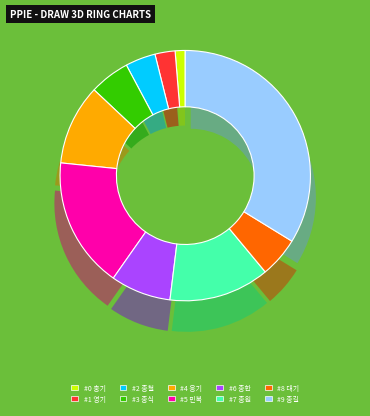

To the nearest percent, what portion does 종길 represent?

34%